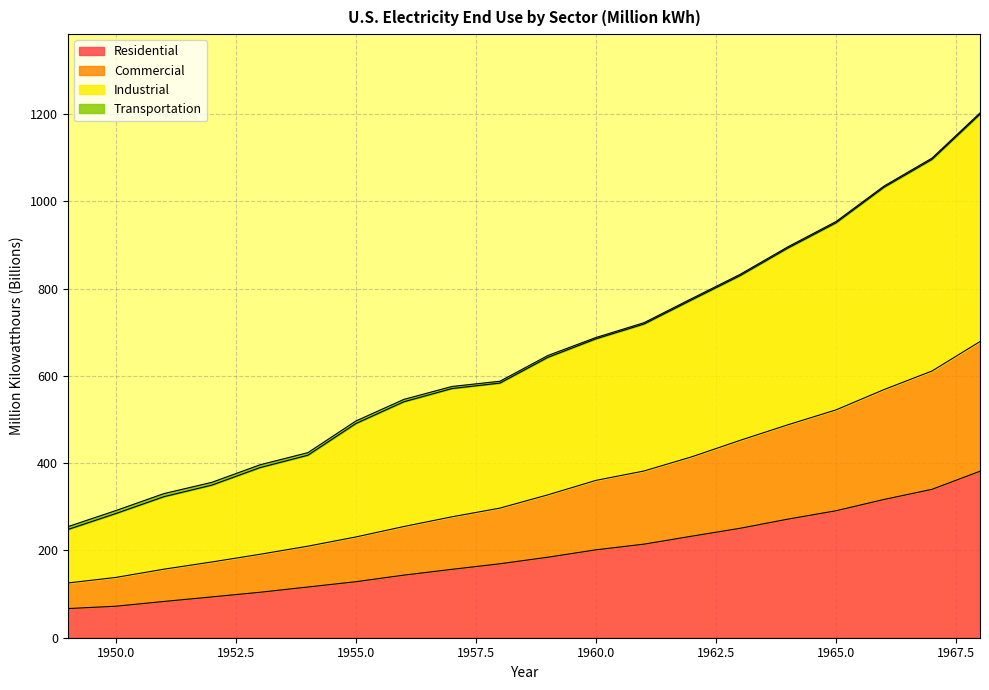

Which series has the widest spread of values?

Industrial